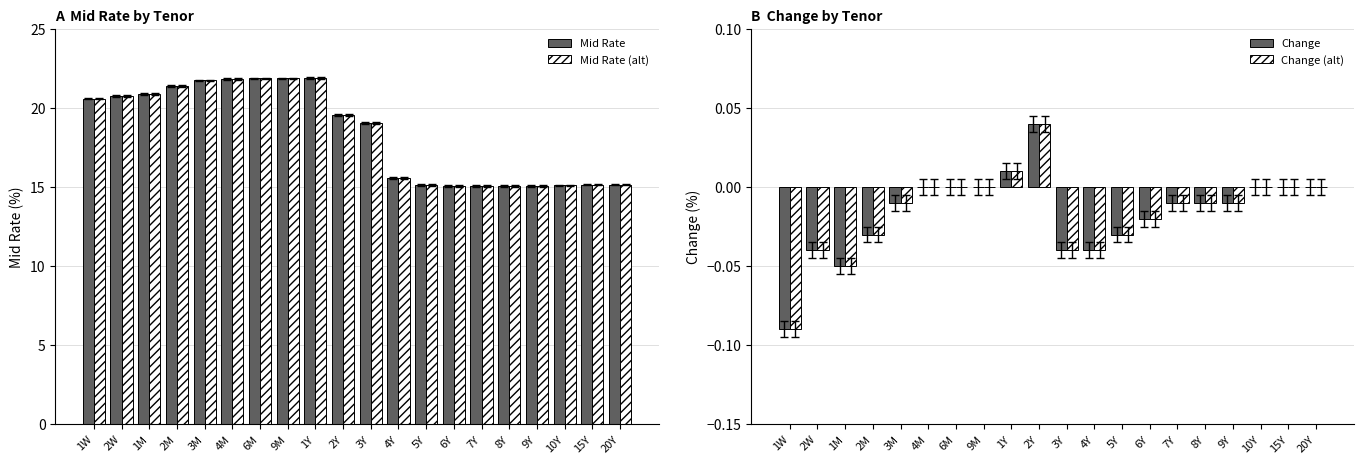

True or false: Change (alt) has a value of 0.0 at 9M.

True